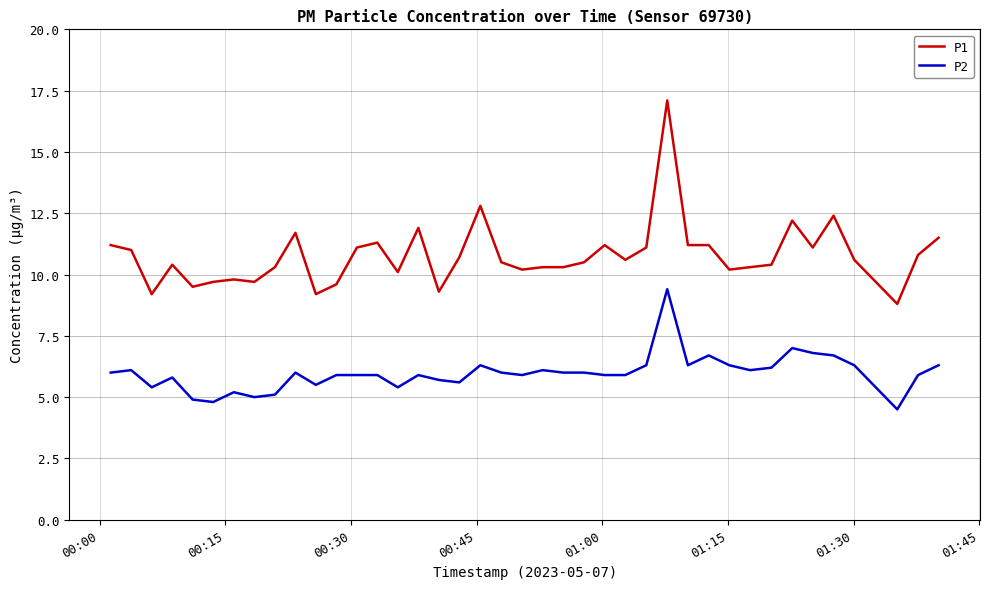

True or false: P1 and P2 intersect in this chart.

False